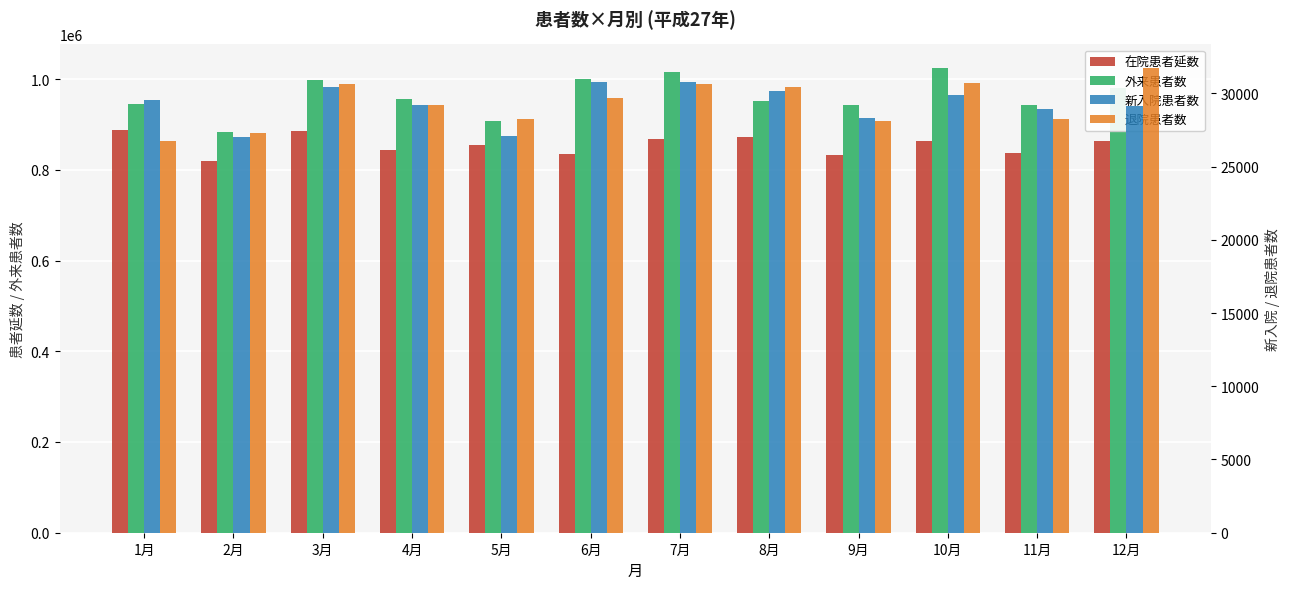

What is the label of the 12th bar from the left?

12月